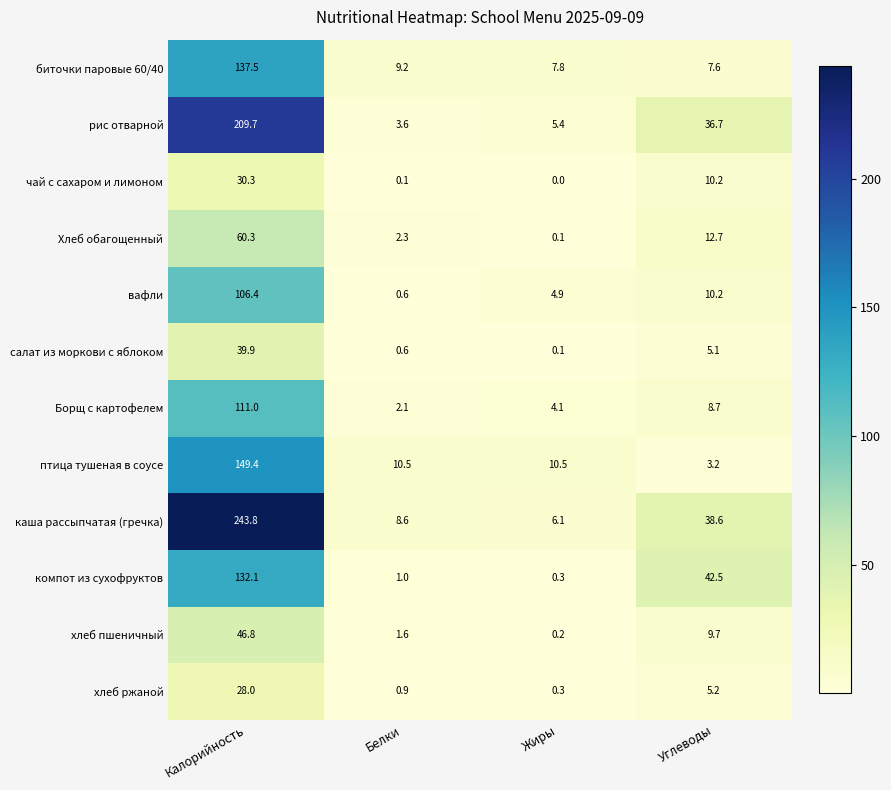

What is the difference between the highest and lowest values at Белки?

10.4